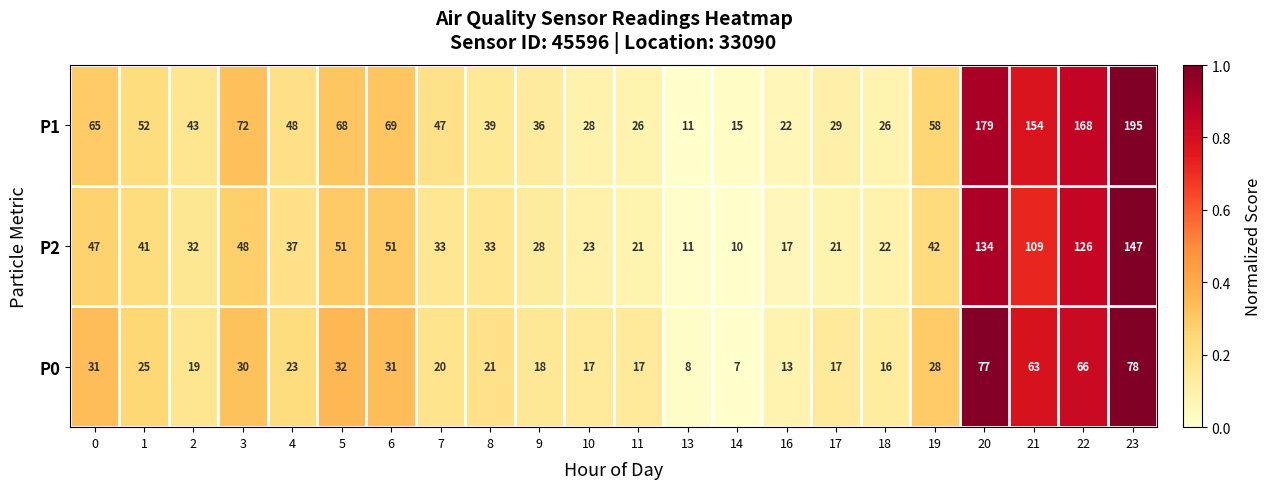

Where is P1 nearest to the value 103?

3